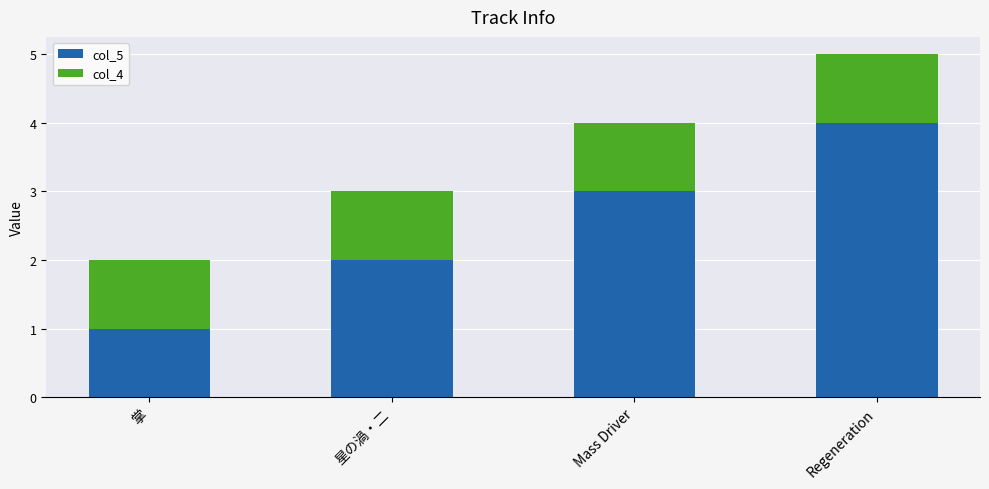

Is it true that col_5 equals 2 at 星の渦・二?

True